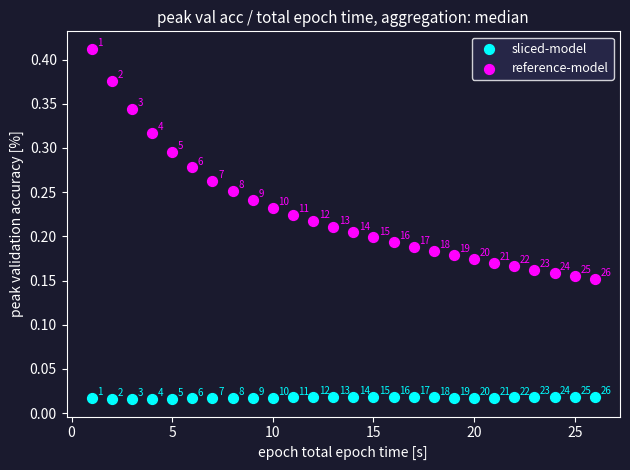

Which series has the widest spread of Y values?

reference-model